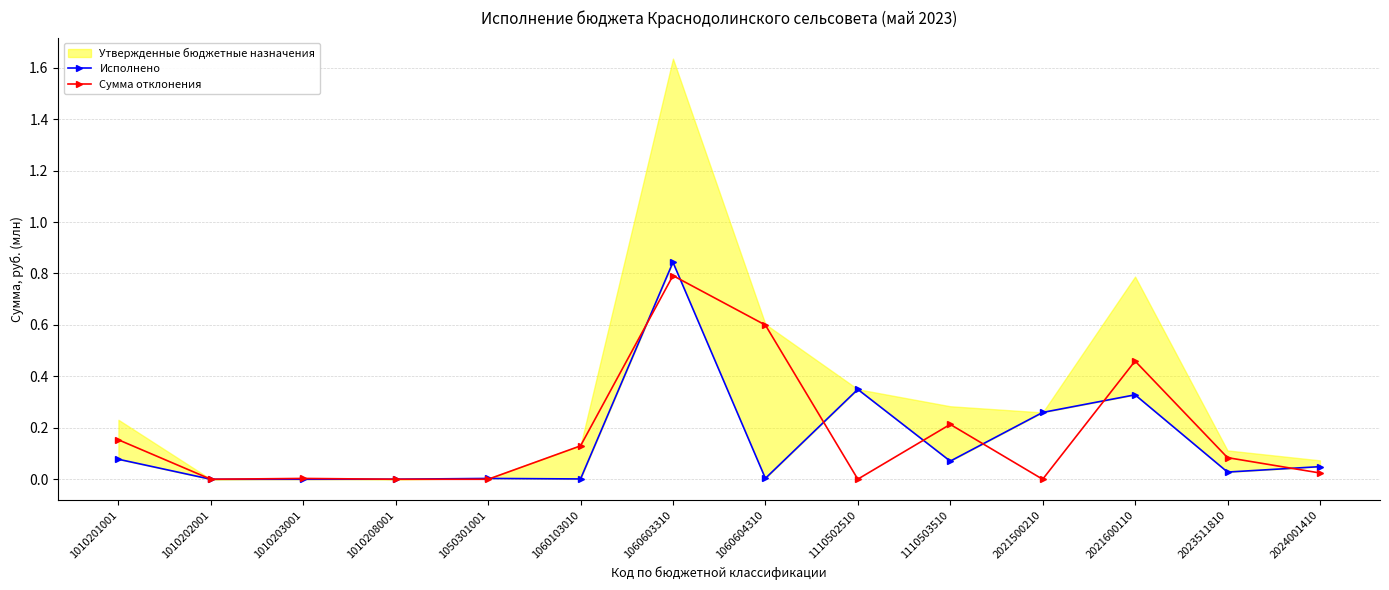

What is the highest value of the Сумма отклонения series?

0.8